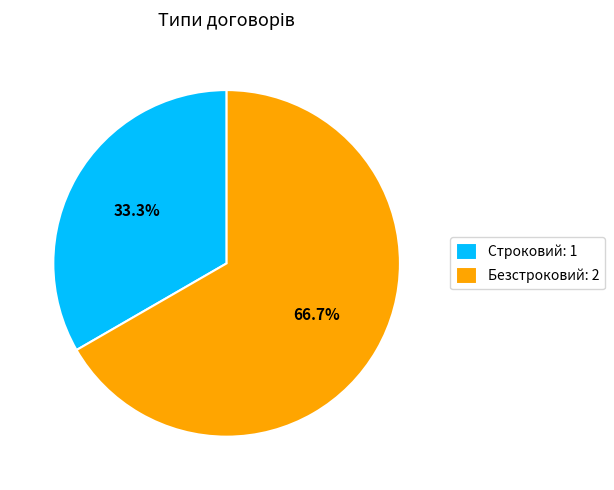

Rank the categories by value from highest to lowest.

Безстроковий, Строковий